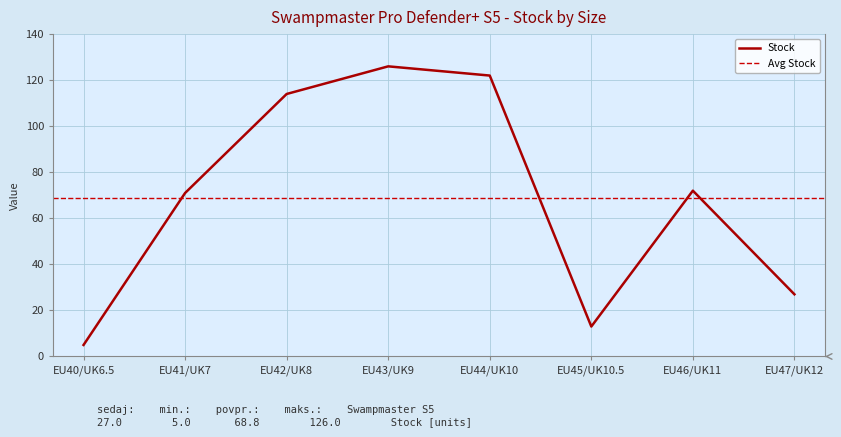

List the labels in order of value, smallest first.

EU40/UK6.5, EU45/UK10.5, EU47/UK12, EU41/UK7, EU46/UK11, EU42/UK8, EU44/UK10, EU43/UK9